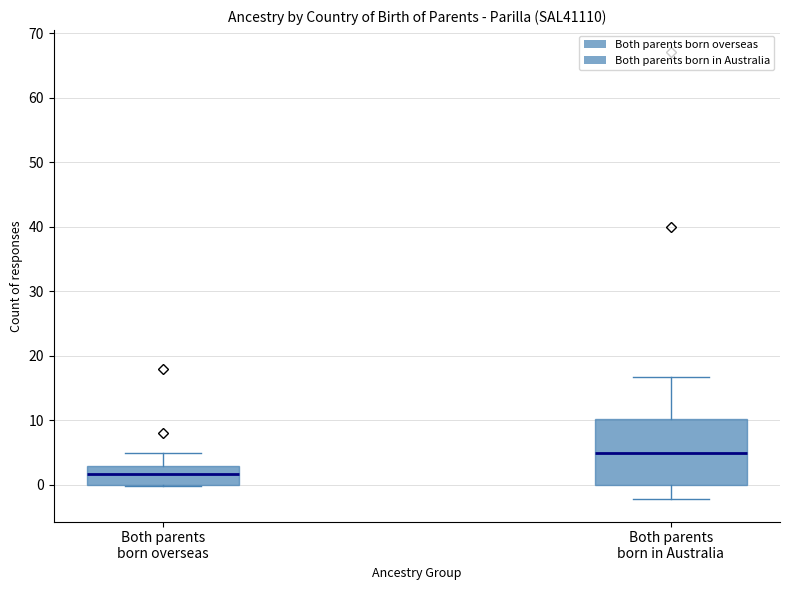

Reading left to right, transcribe this box plot: for each box, give where its median line is, the range the box spans, and where its two whiskers end, as read against the y-axis. The values are not printed on the chart, so give them approximately, as read against the axis.

Both parents born overseas: median 2, box 0 to 3, whiskers 0 to 5
Both parents born in Australia: median 5, box 0 to 10, whiskers -2 to 17